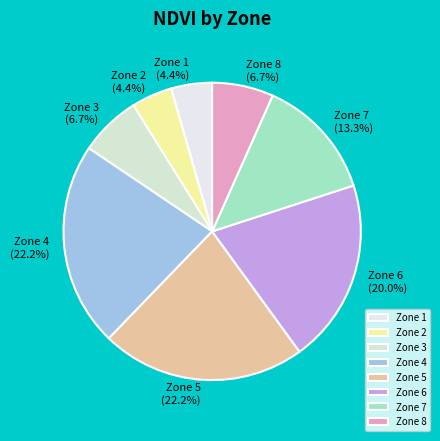

Is there a majority slice in this chart?

No